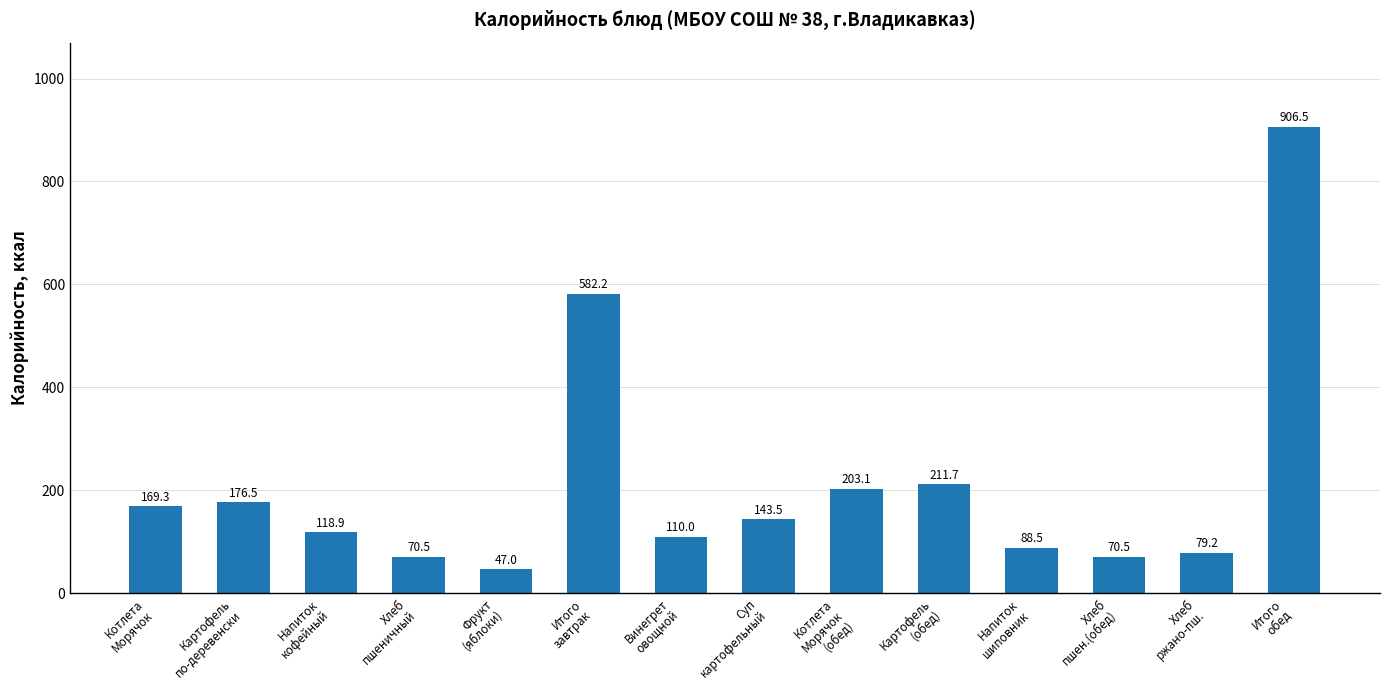

What is the value of the 8th bar from the left?

143.5